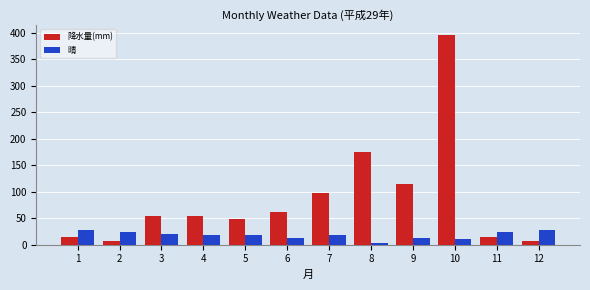

How many bars are there in total?

24